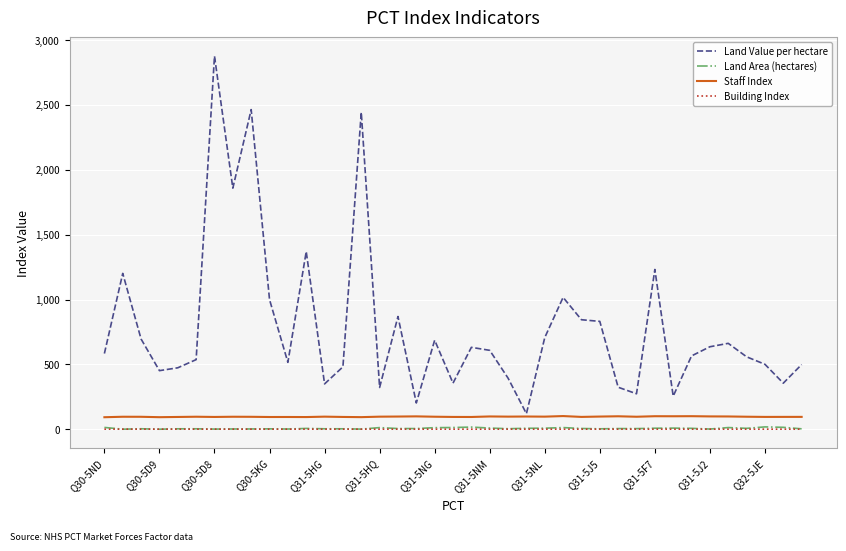

Does the chart display data point markers on the line(s)?

No